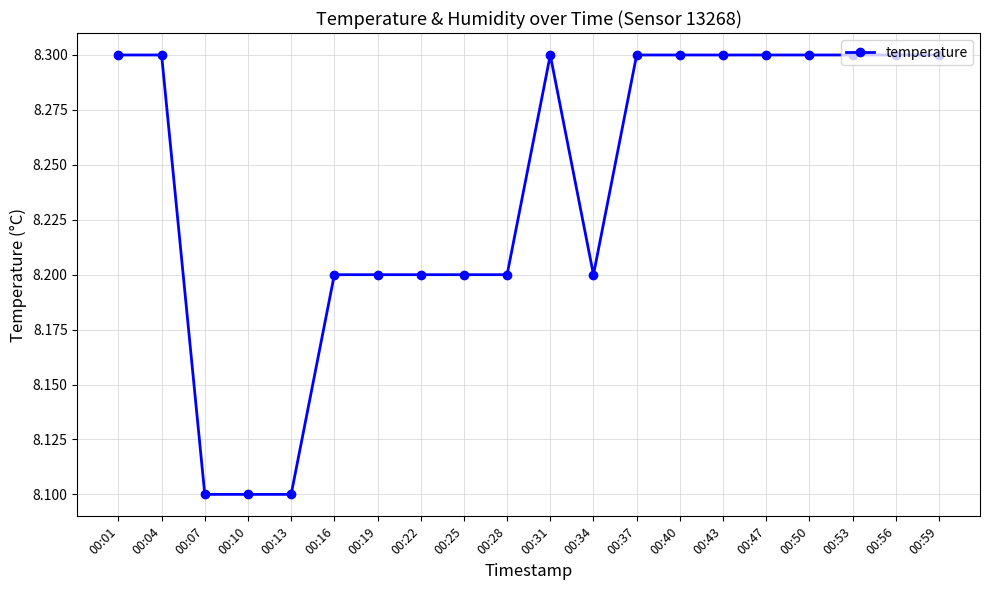

What is the value of the 9th point from the left?

8.2